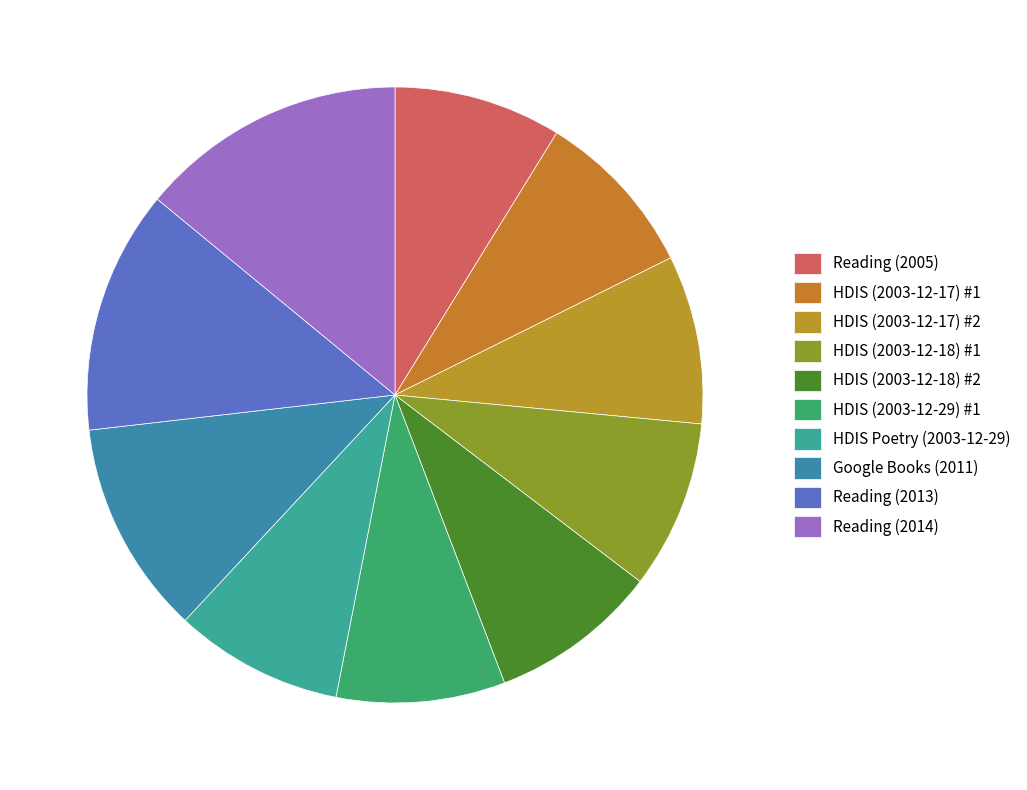

Combined, what portion of the pie is Reading (2005) and HDIS Poetry (2003-12-29)?

17.7%